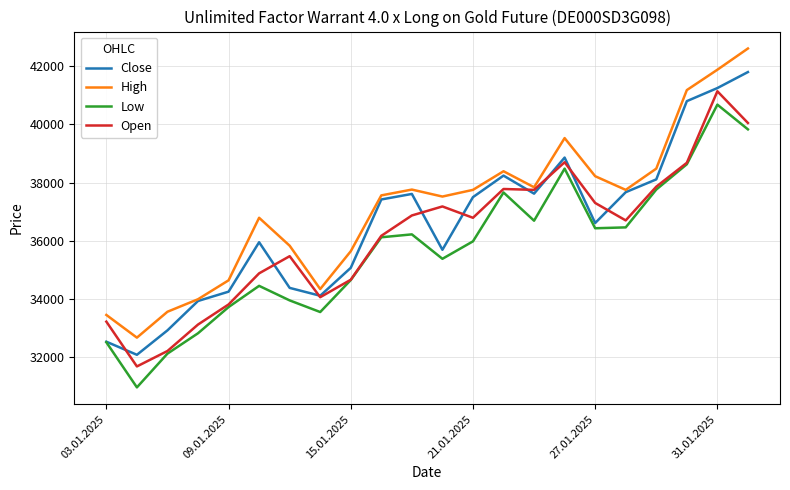

Rank the series by their maximum value, from lowest to highest.

Low, Open, Close, High